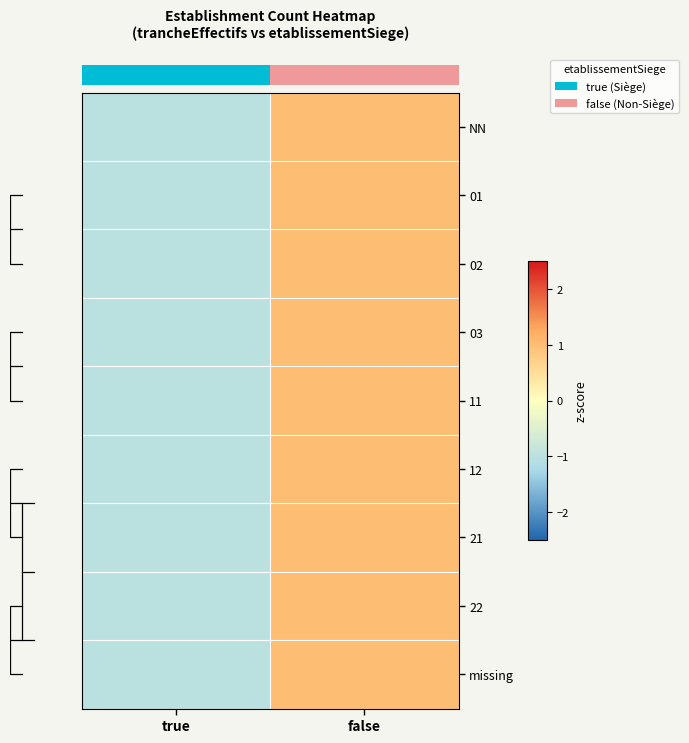

What is the difference between the maximum and minimum values in the 21 series?

2